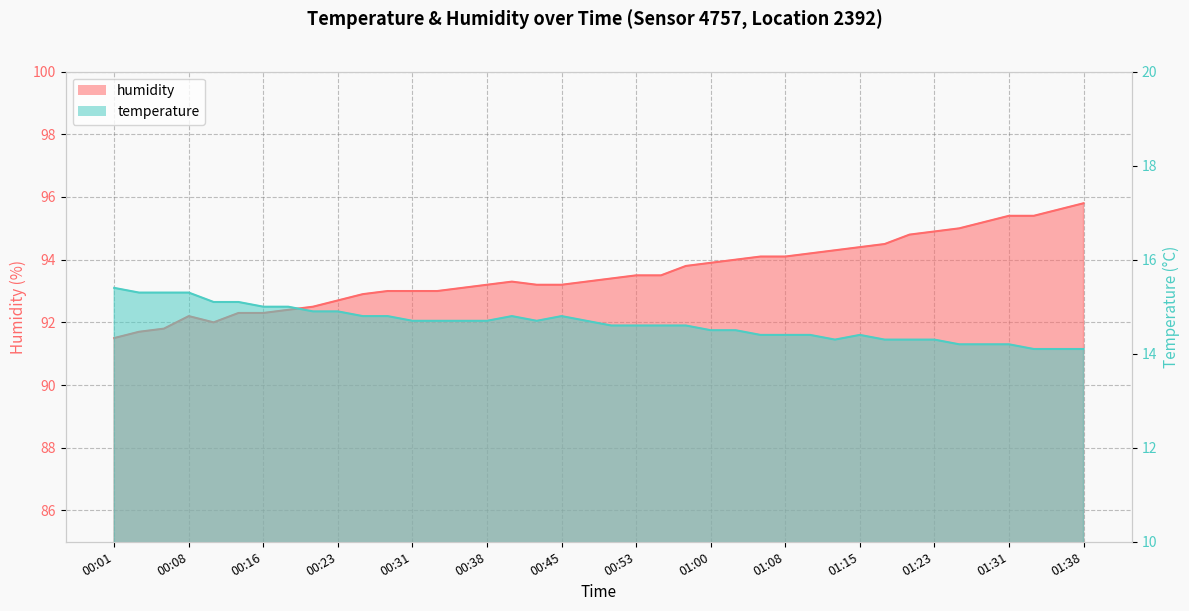

Which series has the largest total across all categories?

humidity